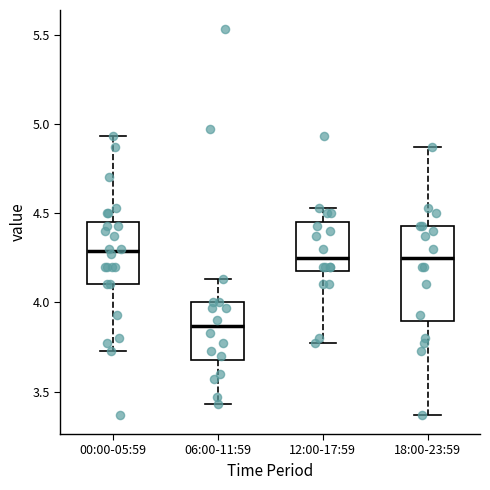

Comparing the boxes themselves (not the whiskers), which one is the tallest?

18:00-23:59